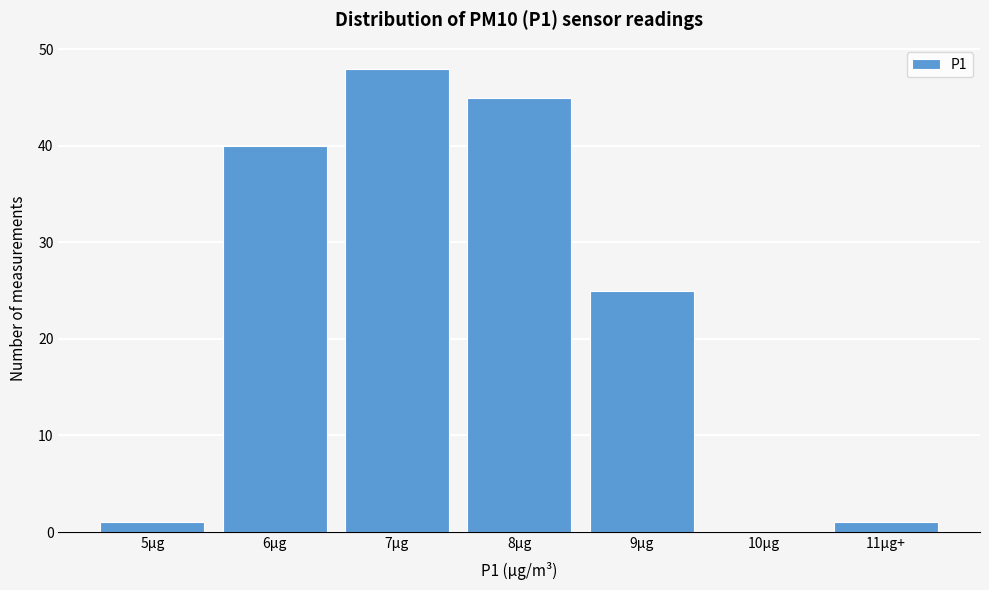

Reading left to right, extract all data points from this chart.

5µg=1	6µg=40	7µg=48	8µg=45	9µg=25	10µg=0	11µg+=1